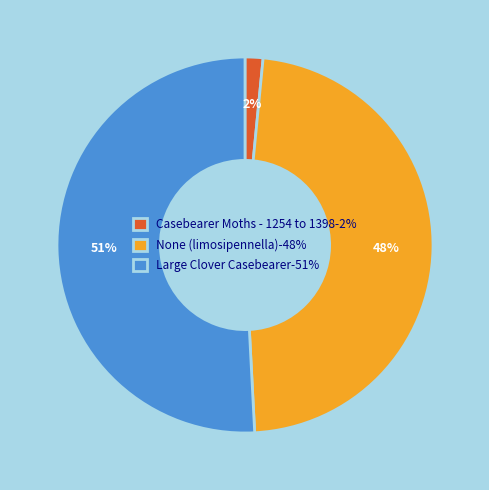

Is Large Clover Casebearer the majority of the pie?

Yes